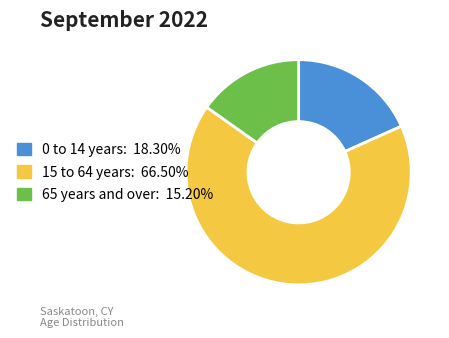

Combined, do 15 to 64 years: 66.50% and 0 to 14 years: 18.30% account for over 50%?

Yes